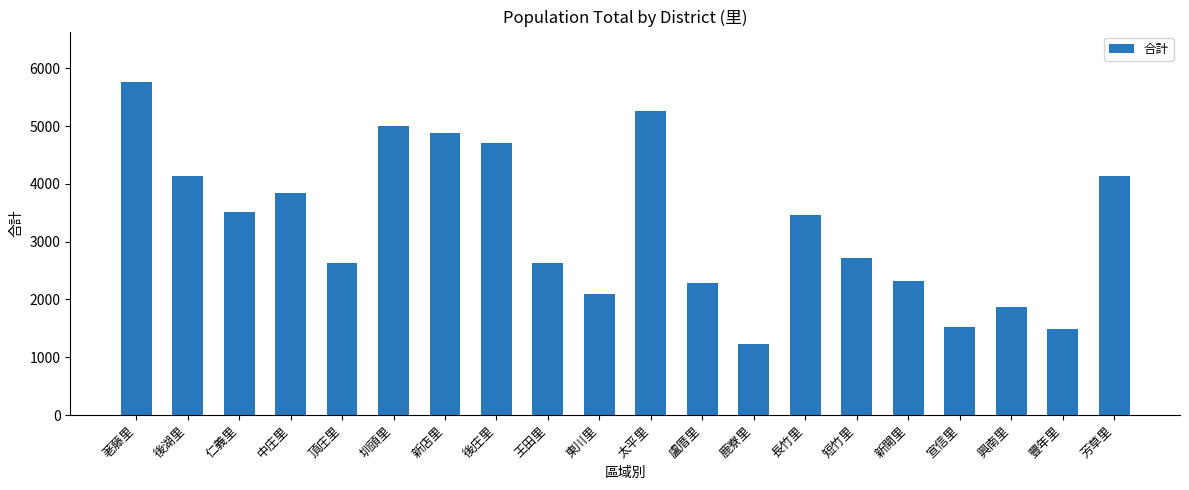

What is the approximate value at 荖藤里, to the nearest 10?

5770